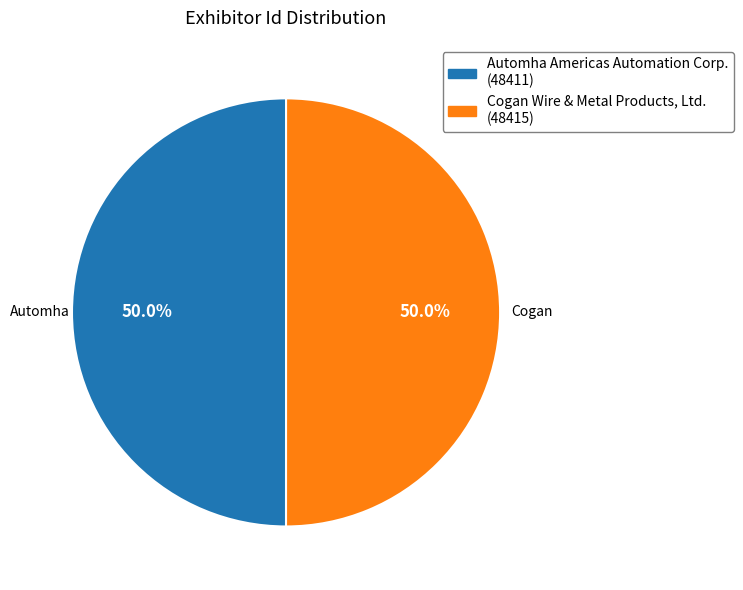

Approximately how many times larger is the value at Cogan Wire & Metal Products, Ltd. compared to Automha Americas Automation Corp.?

1.0